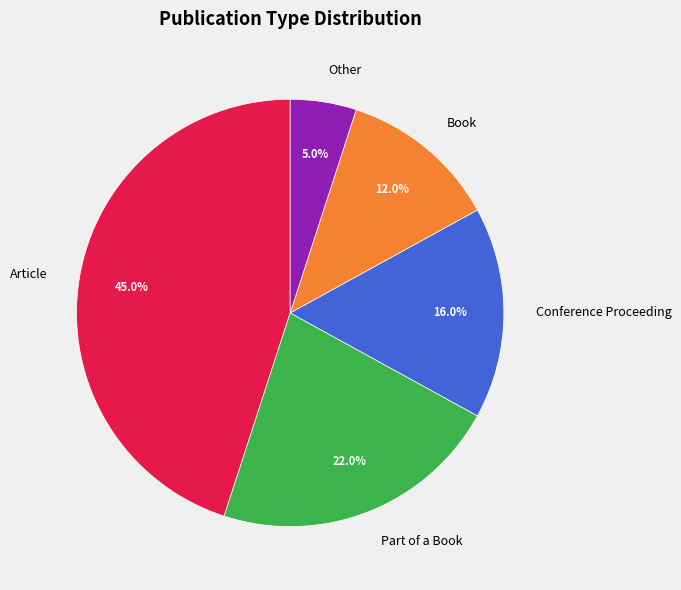

Rank the categories by value from lowest to highest.

Other, Book, Conference Proceeding, Part of a Book, Article